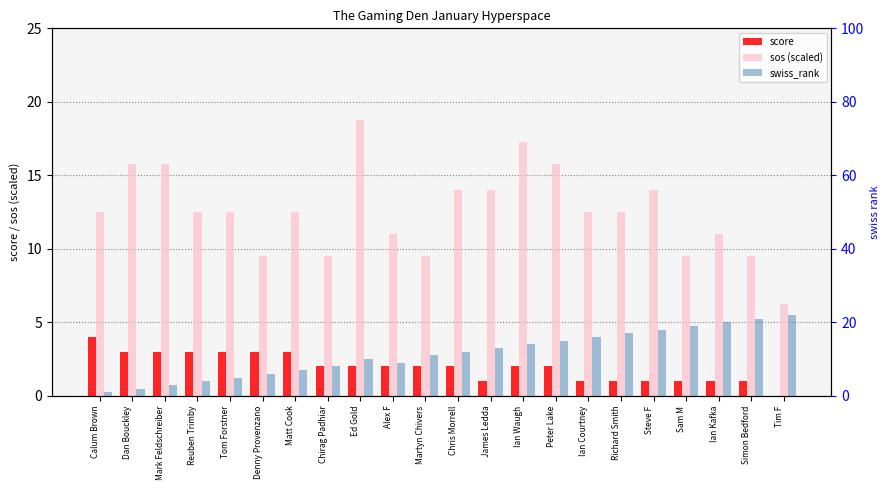

How many distinct data groups are displayed?

3